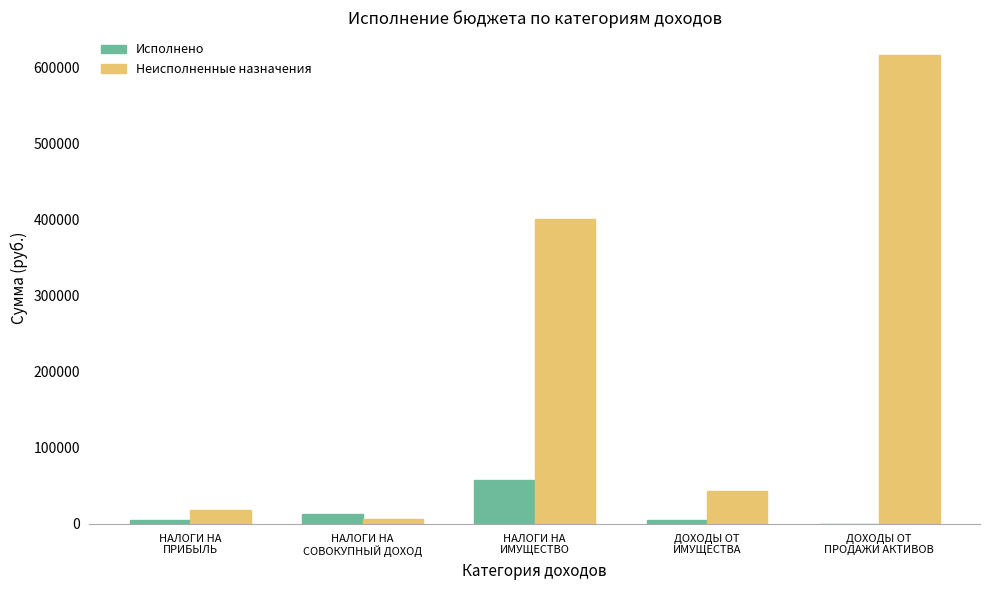

What is the sum of all Исполнено values?

80018.5